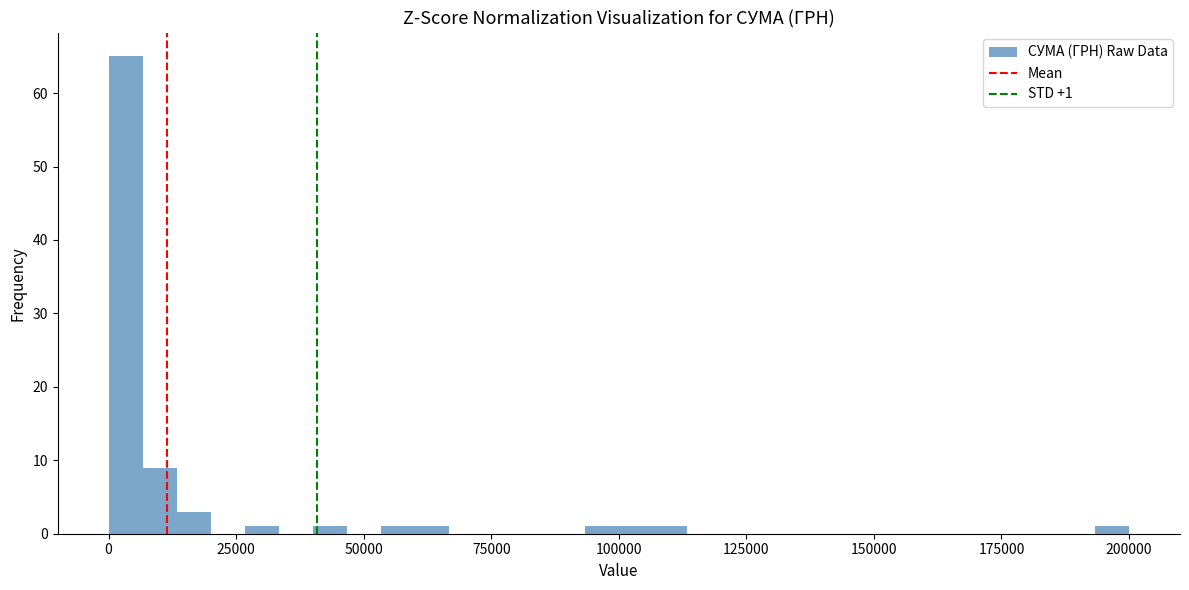

Around what value on the x-axis is the tallest bar? Give the approximate position of its centre, as read against the axis.

5000